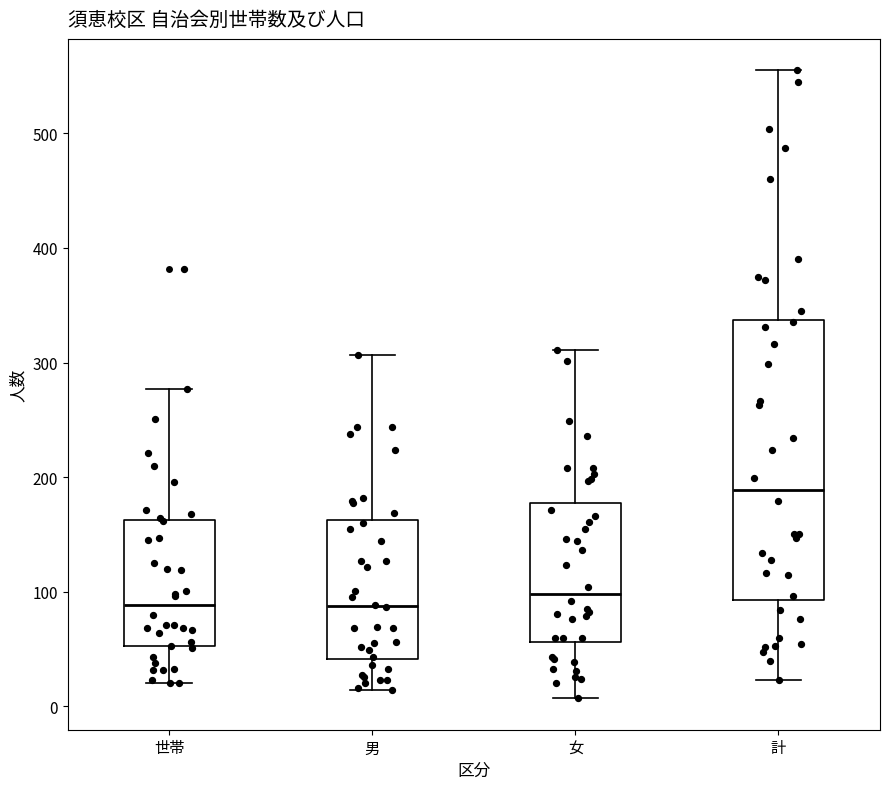

Reading left to right, transcribe this box plot: for each box, give where its median line is, the range the box spans, and where its two whiskers end, as read against the y-axis. The values are not printed on the chart, so give them approximately, as read against the axis.

世帯: median 90, box 50 to 160, whiskers 20 to 280
男: median 90, box 40 to 160, whiskers 10 to 310
女: median 100, box 60 to 180, whiskers 10 to 310
計: median 190, box 90 to 340, whiskers 20 to 560